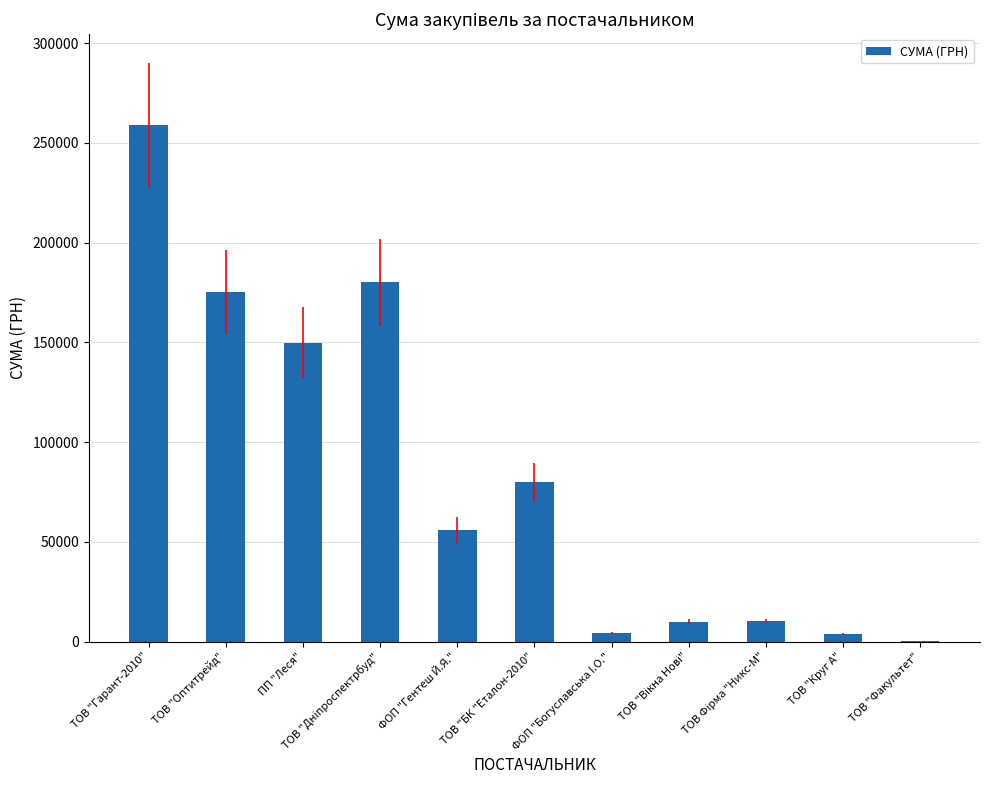

The chart shows a value of 175446.4 at ТОВ "Оптитрейд". True or false?

True